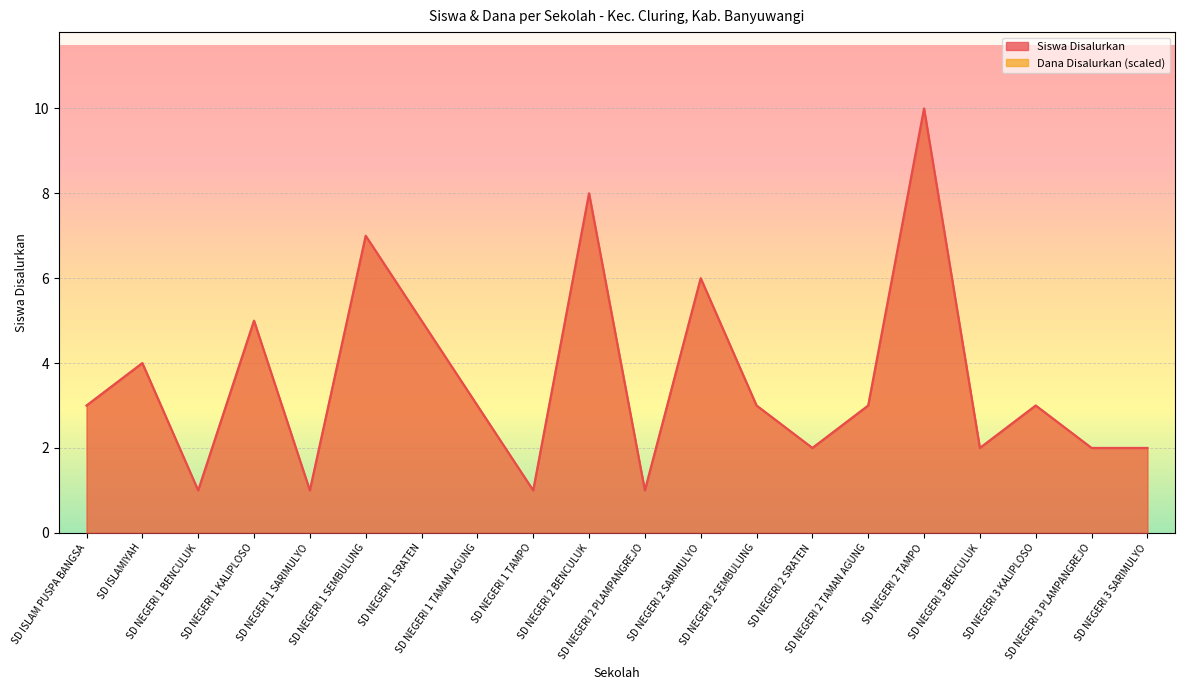

What is the label of the 8th point from the right?

SD NEGERI 2 SEMBULUNG